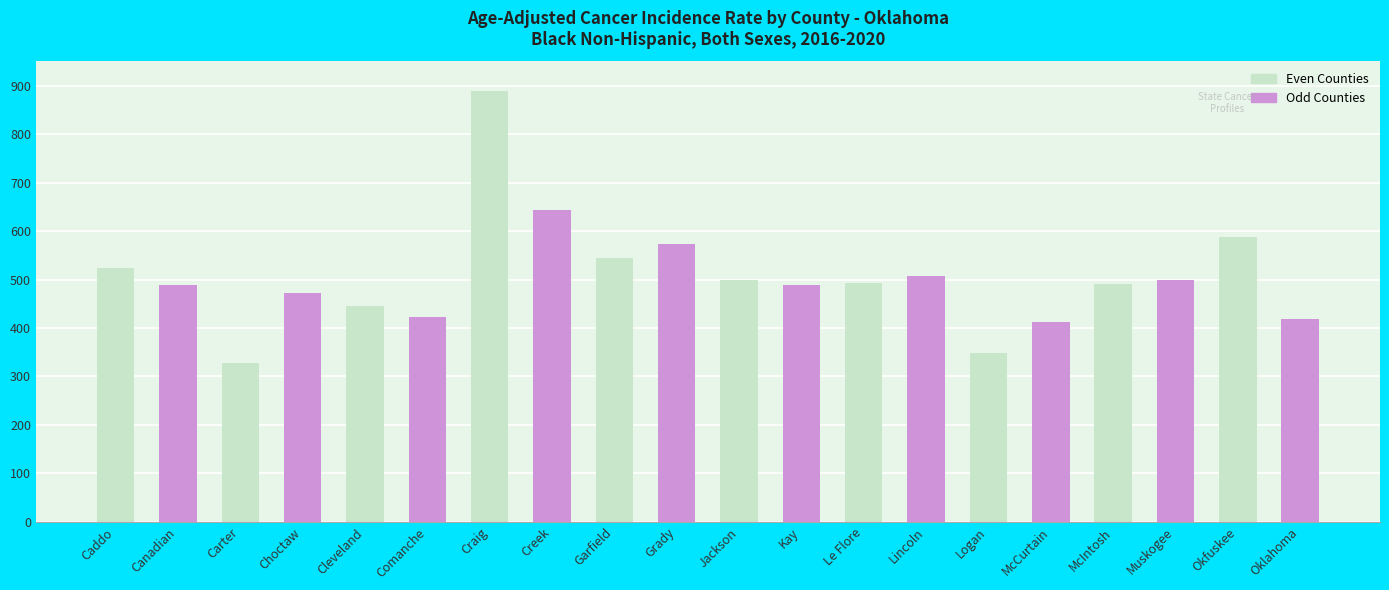

Which category has the lowest value across all series?

Carter